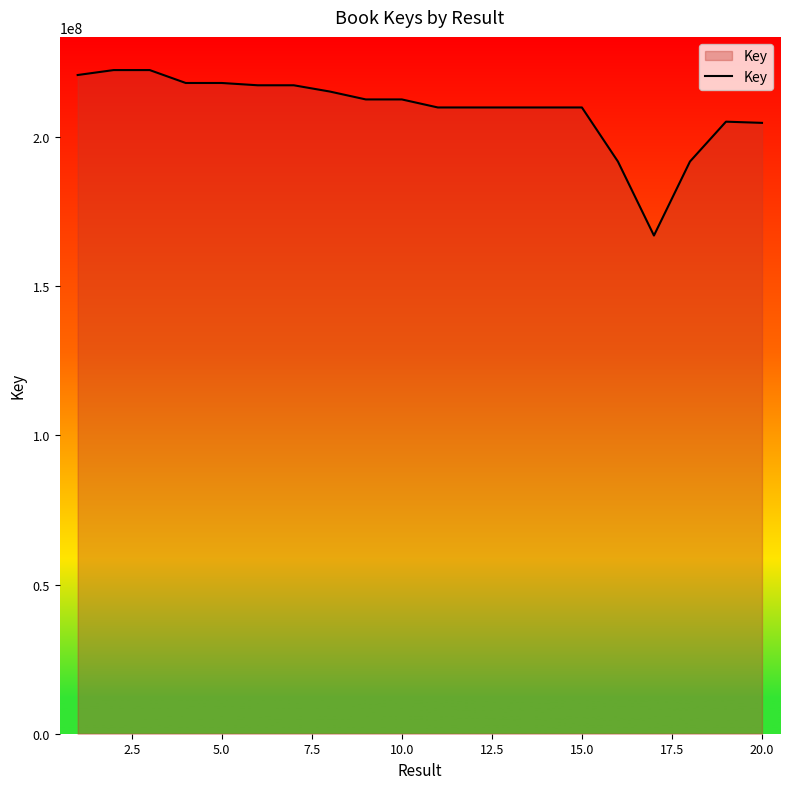

What is the difference between the maximum and minimum values?

55472079